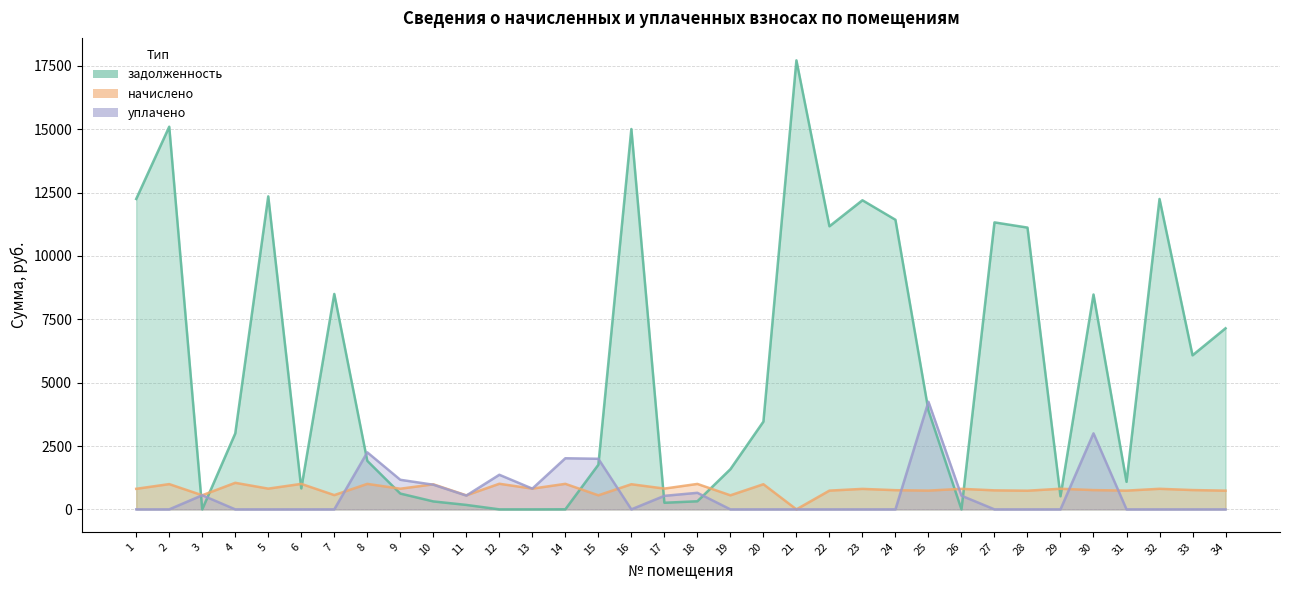

Rank the series at 31 from highest to lowest value.

задолженность, уплачено